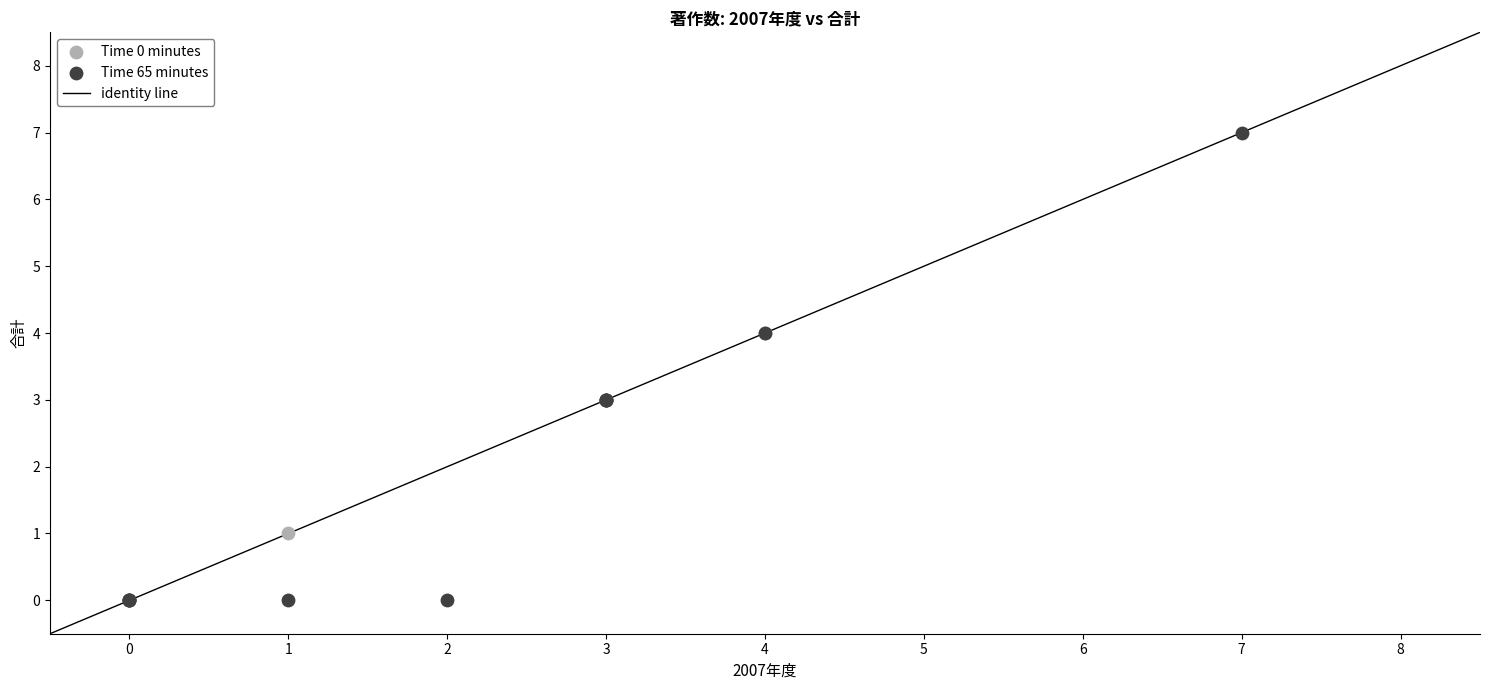

Which series has the widest spread of Y values?

Time 65 minutes